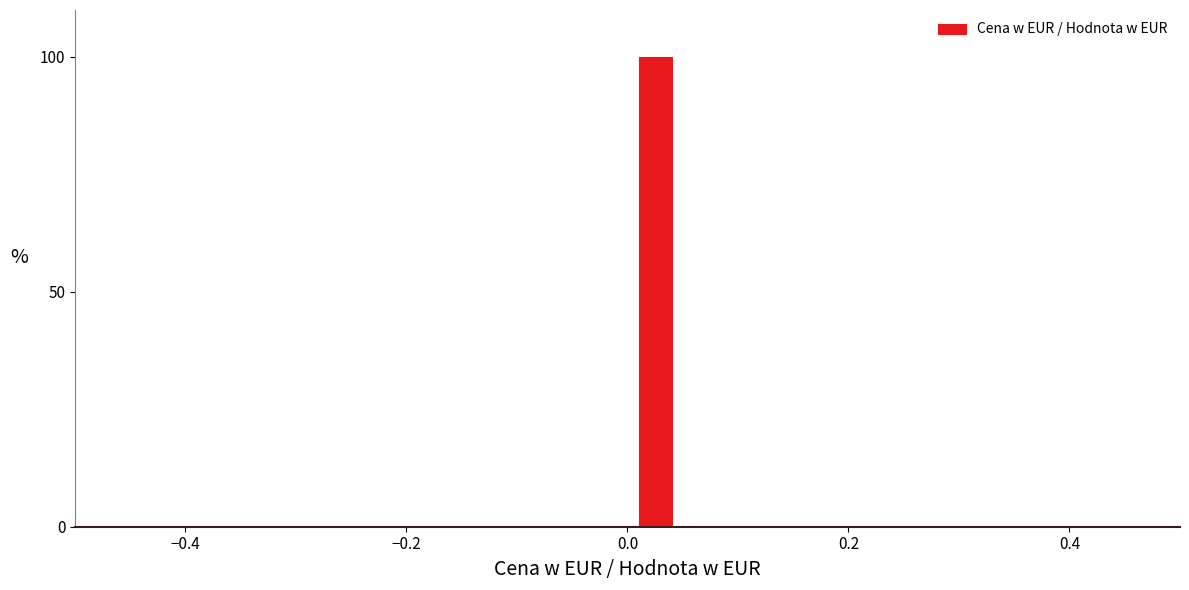

Read against the x-axis, roughly where is the centre of the tallest bar?

0.02